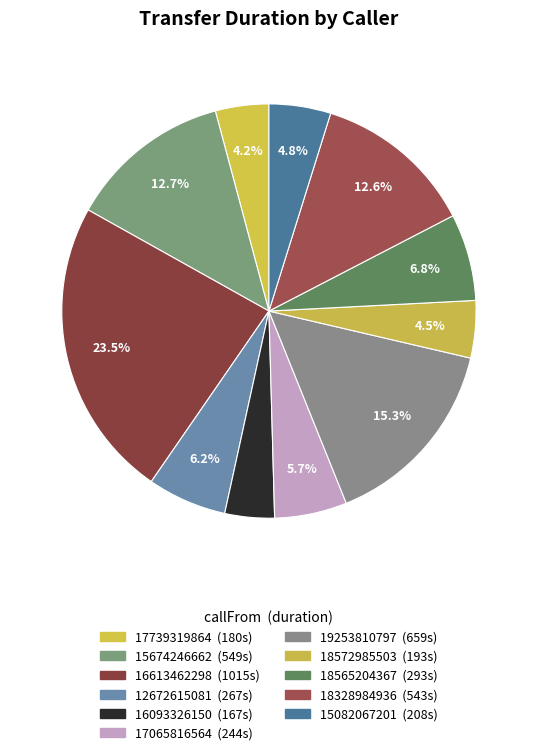

Count the number of slices in the pie.

11